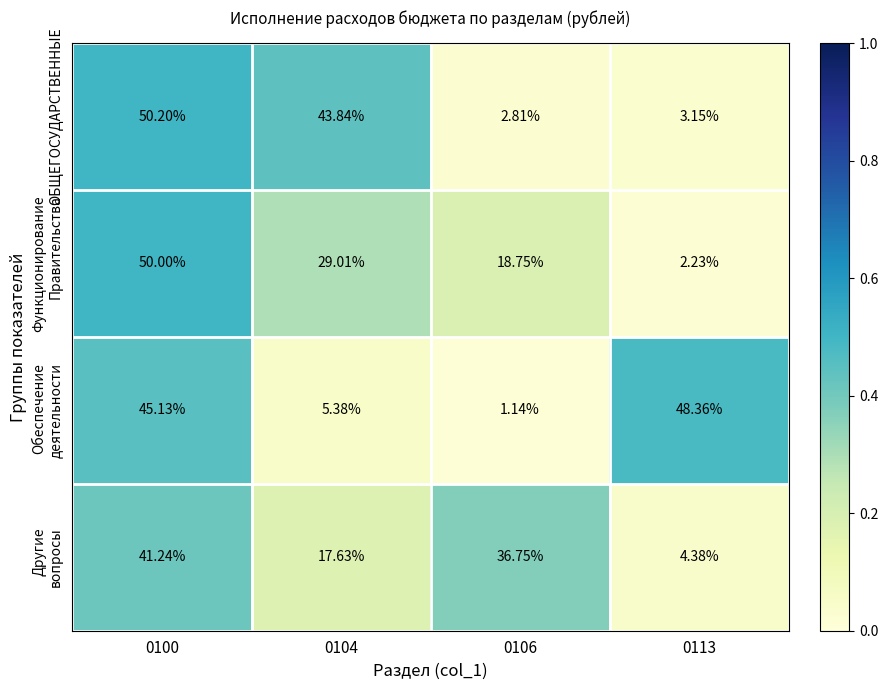

Between 0100 and 0106, which series saw the biggest shift?

ОБЩЕГОСУДАРСТВЕННЫЕ